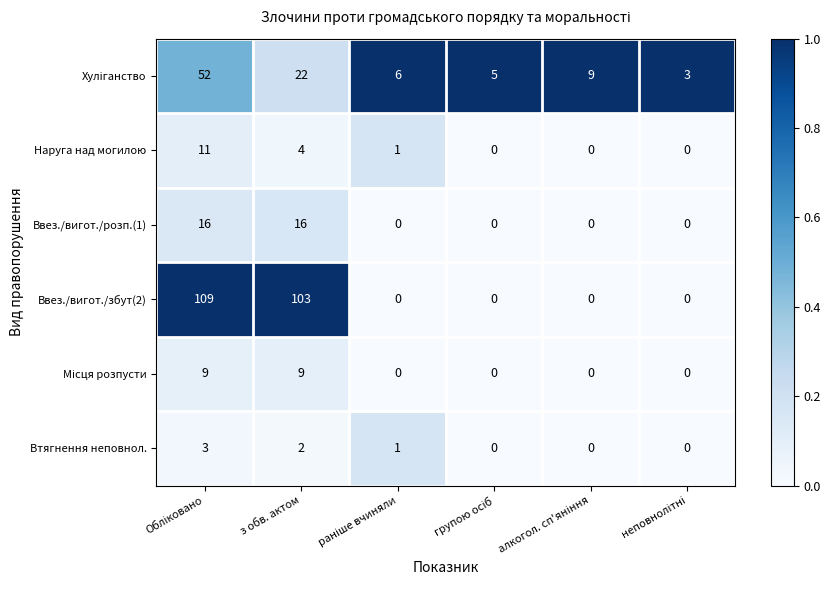

How many positive values does the Ввез./вигот./збут(2) series have?

2